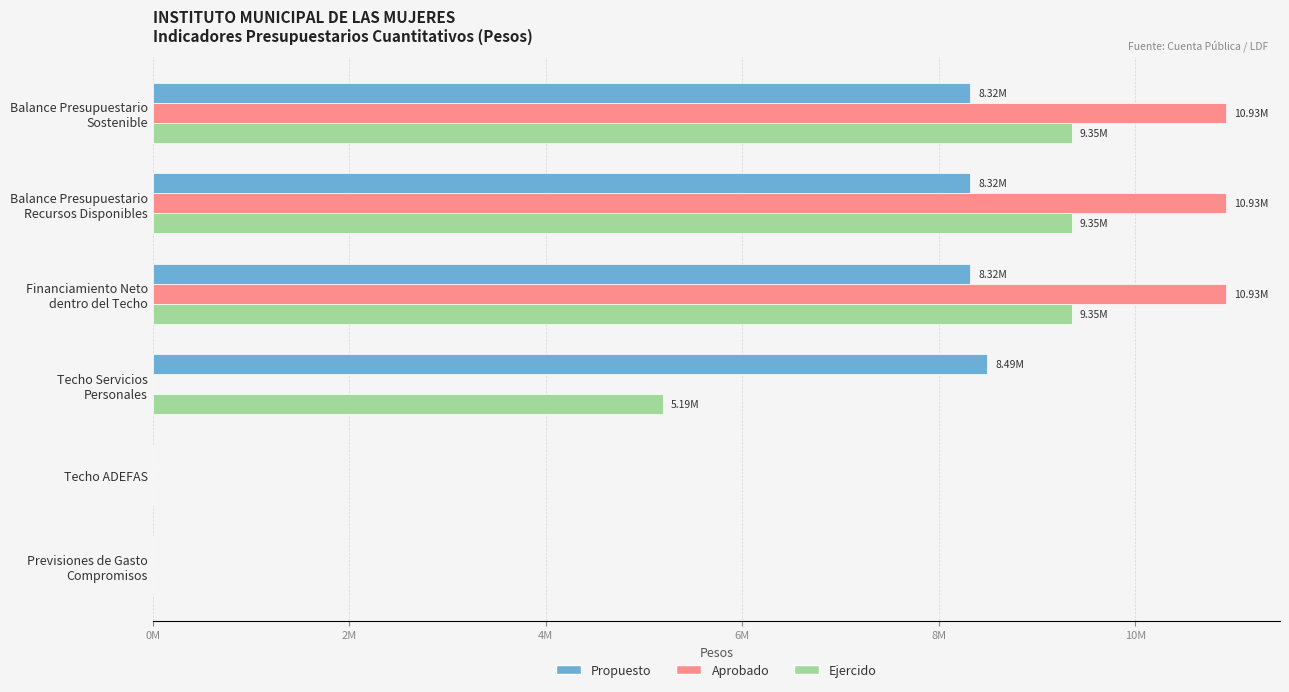

What is the value of the Propuesto bar at the 1st from the left?

8320215.2